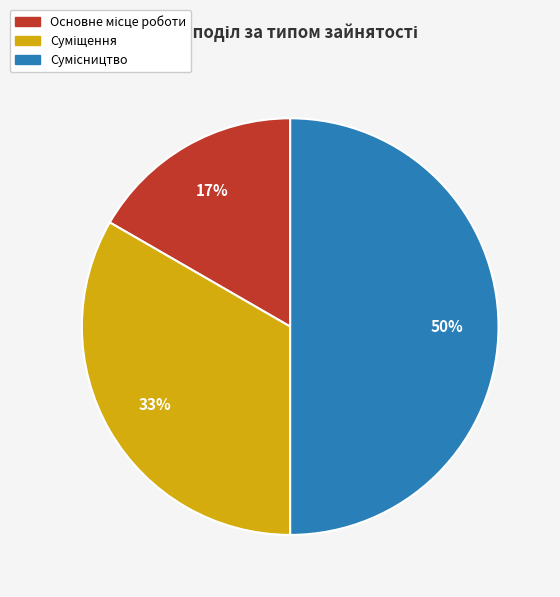

To the nearest percent, what is the average slice percentage?

33%